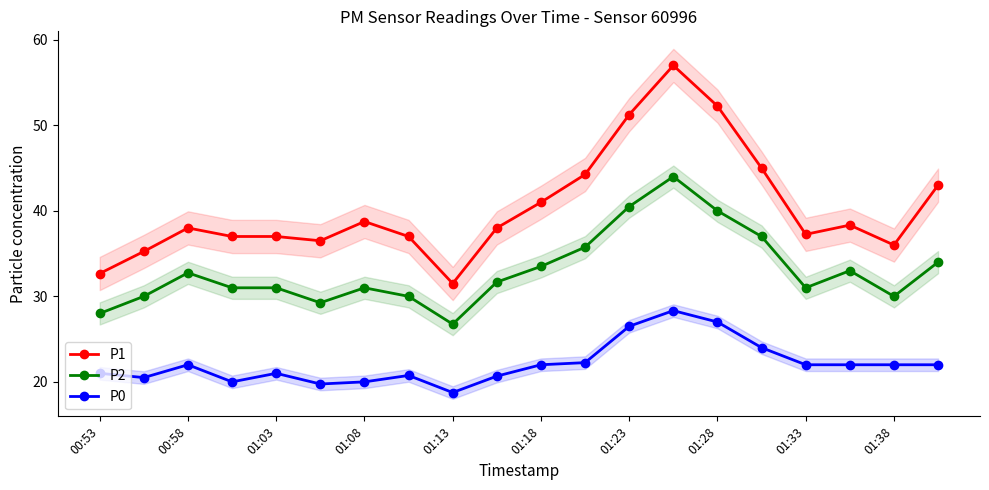

What is the value of the P2 point at the 19th from the left?

30.0